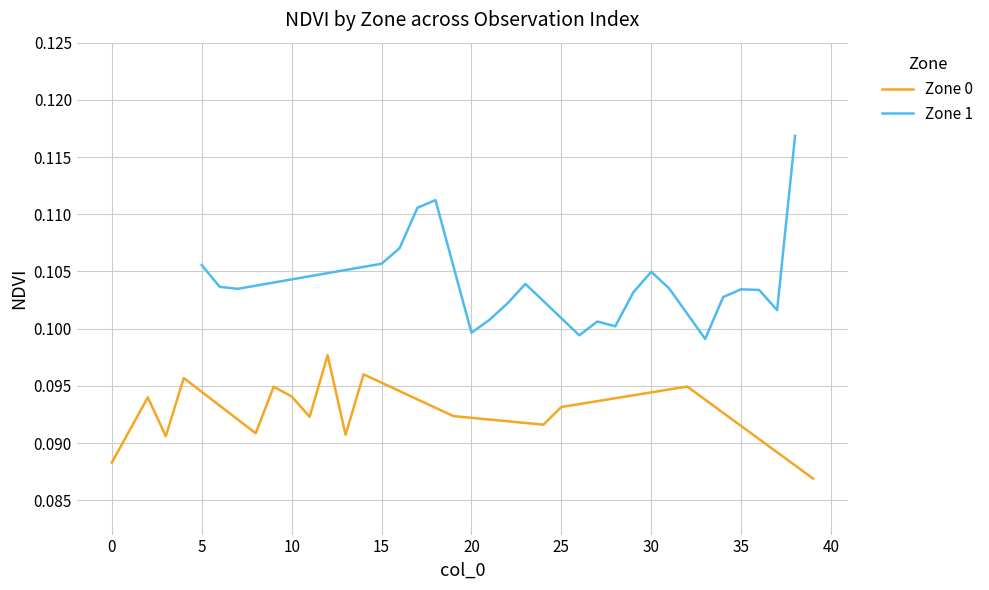

What is the average value?

0.1